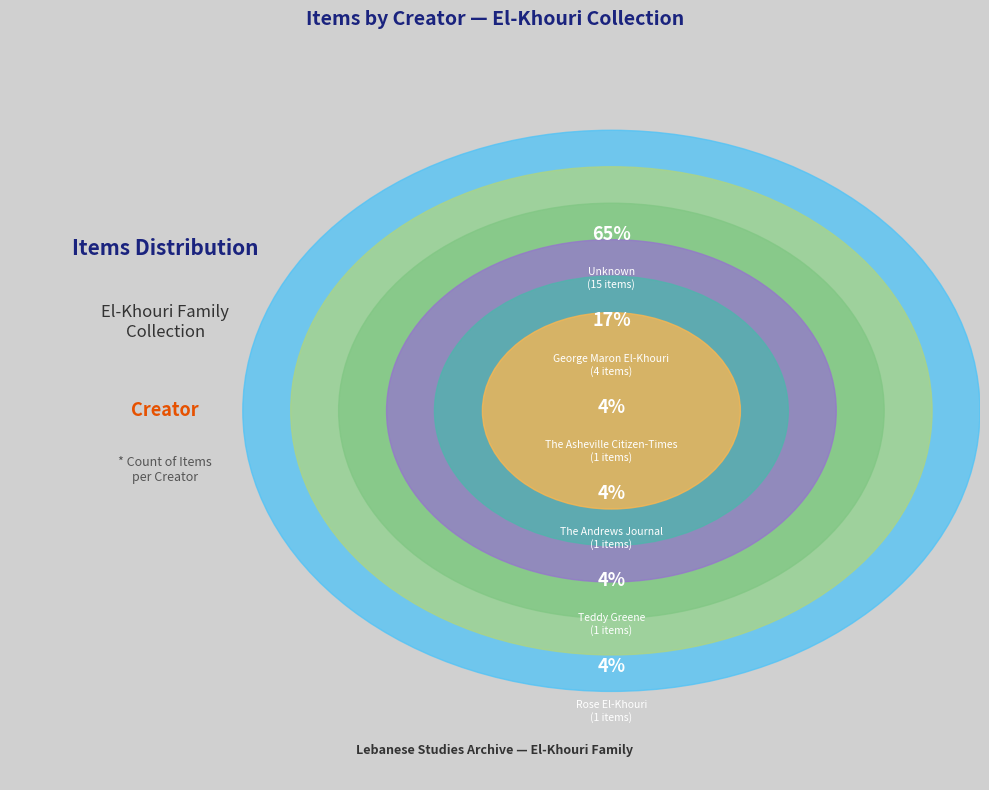

Combined, what portion of the pie is Rose El-Khouri and The Andrews Journal?

8.7%